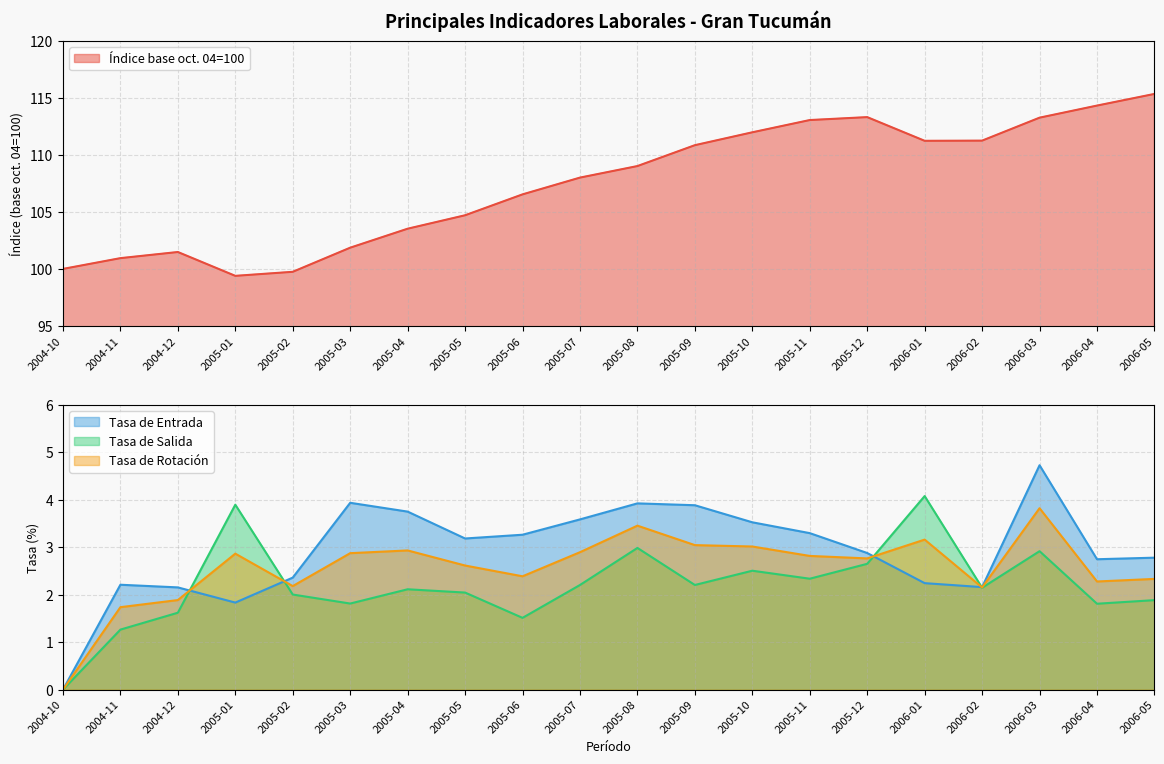

Reading right to left, list all the values displayed in this chart.

Índice base oct. 04=100: 2006-05=115.4	2006-04=114.3	2006-03=113.3	2006-02=111.3	2006-01=111.2	2005-12=113.3	2005-11=113.1	2005-10=112.0	2005-09=110.9	2005-08=109.0	2005-07=108.0	2005-06=106.5	2005-05=104.7	2005-04=103.5	2005-03=101.9	2005-02=99.7	2005-01=99.4	2004-12=101.5	2004-11=100.9	2004-10=100.0
Tasa de Entrada: 2006-05=2.8	2006-04=2.7	2006-03=4.7	2006-02=2.2	2006-01=2.2	2005-12=2.9	2005-11=3.3	2005-10=3.5	2005-09=3.9	2005-08=3.9	2005-07=3.6	2005-06=3.3	2005-05=3.2	2005-04=3.8	2005-03=3.9	2005-02=2.4	2005-01=1.8	2004-12=2.2	2004-11=2.2	2004-10=0.0
Tasa de Salida: 2006-05=1.9	2006-04=1.8	2006-03=2.9	2006-02=2.1	2006-01=4.1	2005-12=2.7	2005-11=2.3	2005-10=2.5	2005-09=2.2	2005-08=3.0	2005-07=2.2	2005-06=1.5	2005-05=2.0	2005-04=2.1	2005-03=1.8	2005-02=2.0	2005-01=3.9	2004-12=1.6	2004-11=1.3	2004-10=0.0
Tasa de Rotación: 2006-05=2.3	2006-04=2.3	2006-03=3.8	2006-02=2.2	2006-01=3.2	2005-12=2.8	2005-11=2.8	2005-10=3.0	2005-09=3.0	2005-08=3.5	2005-07=2.9	2005-06=2.4	2005-05=2.6	2005-04=2.9	2005-03=2.9	2005-02=2.2	2005-01=2.9	2004-12=1.9	2004-11=1.7	2004-10=0.0